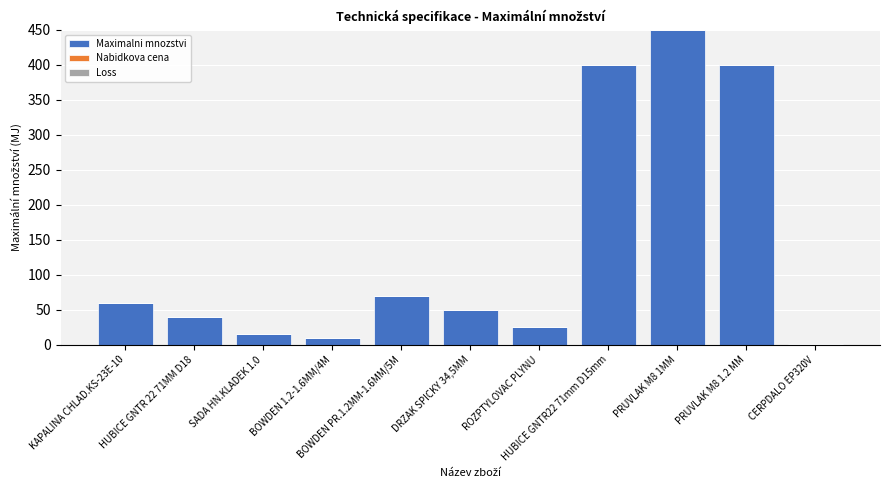

What is the maximum value shown in the chart?

450